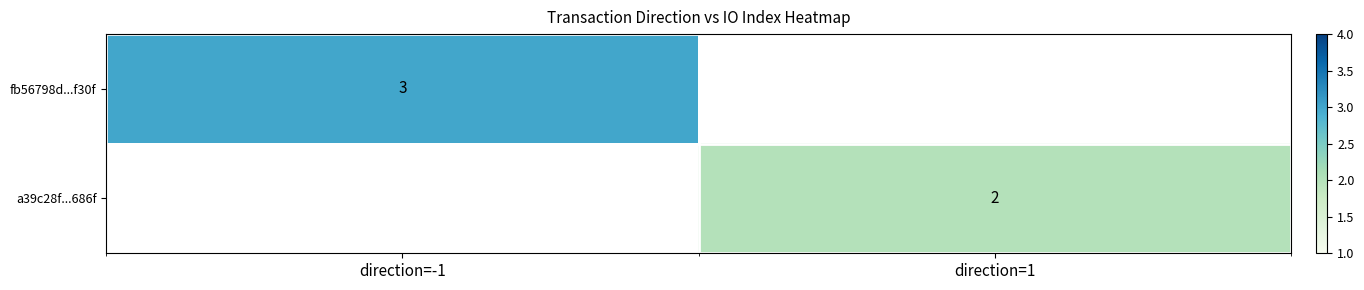

The value of a39c28f...686f at direction=1 is 2.7. True or false?

False